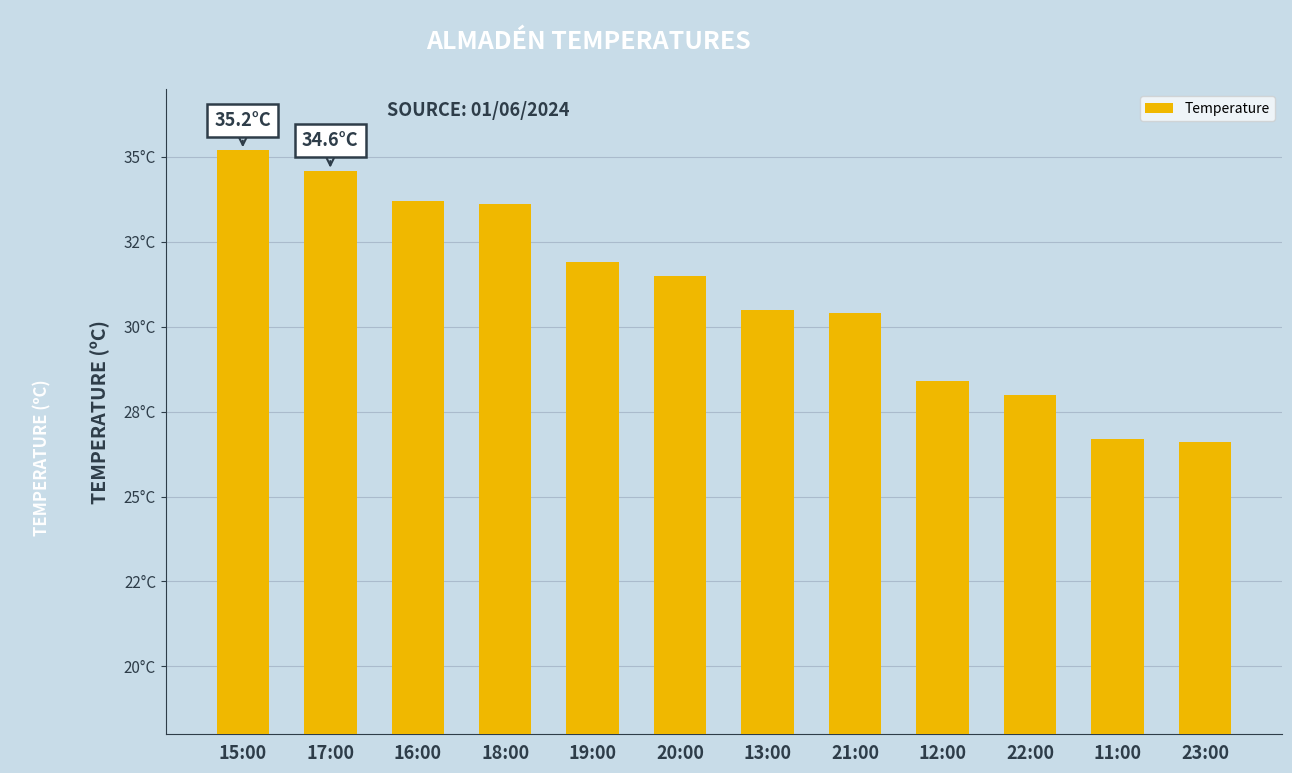

Are the bars horizontal?

No